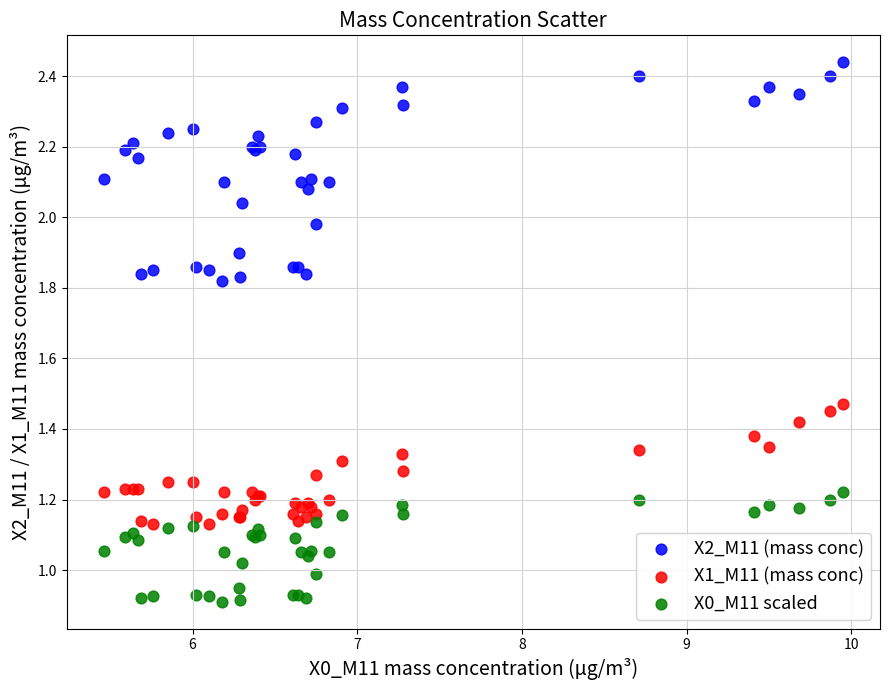

What is the X range (max minus min) for the scatter plot?

4.5